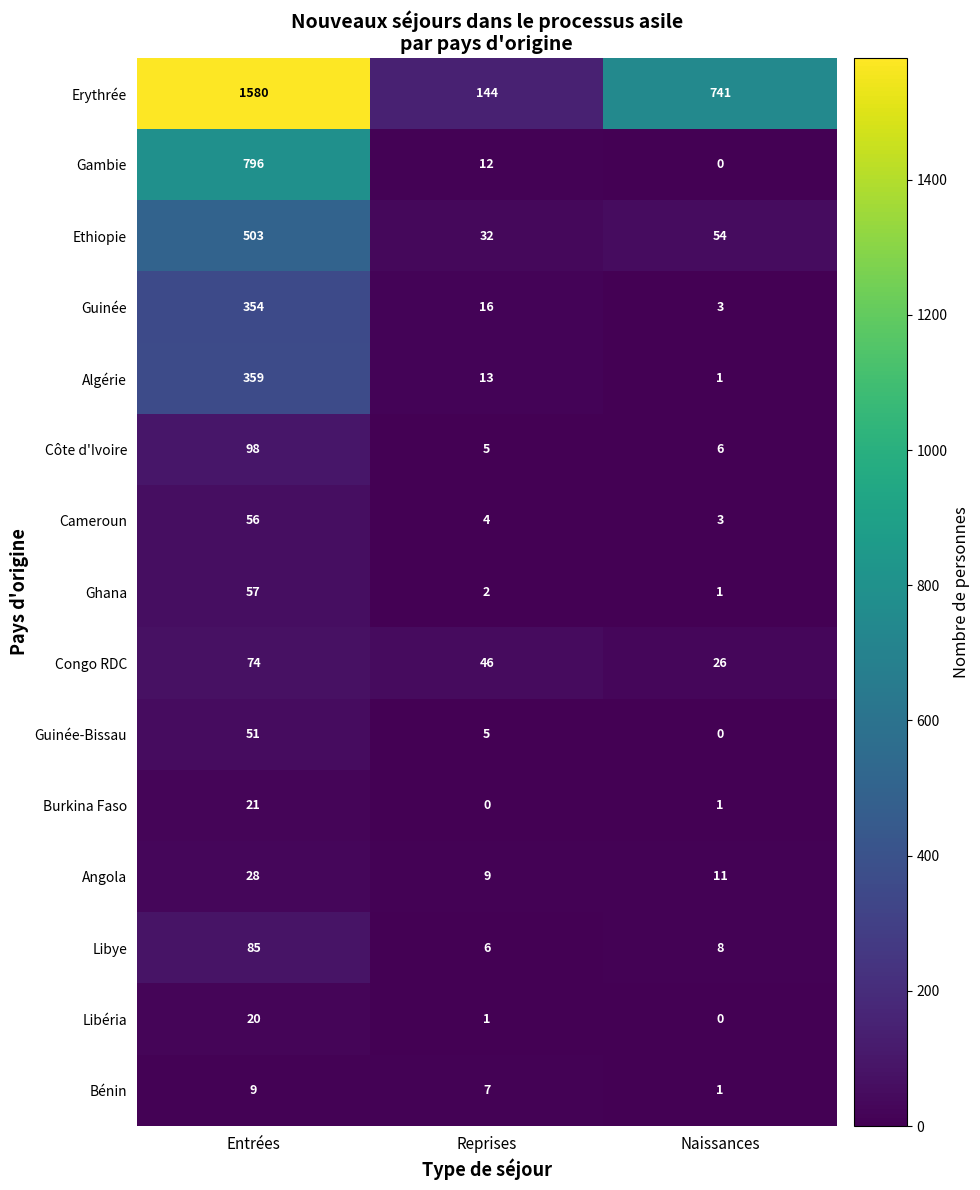

Count the number of categories in the chart.

3